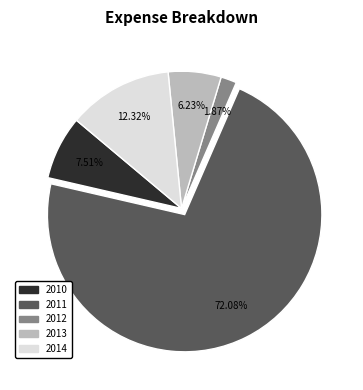

To the nearest percent, what is the difference between the 2014 and 2011 slice percentages?

60%